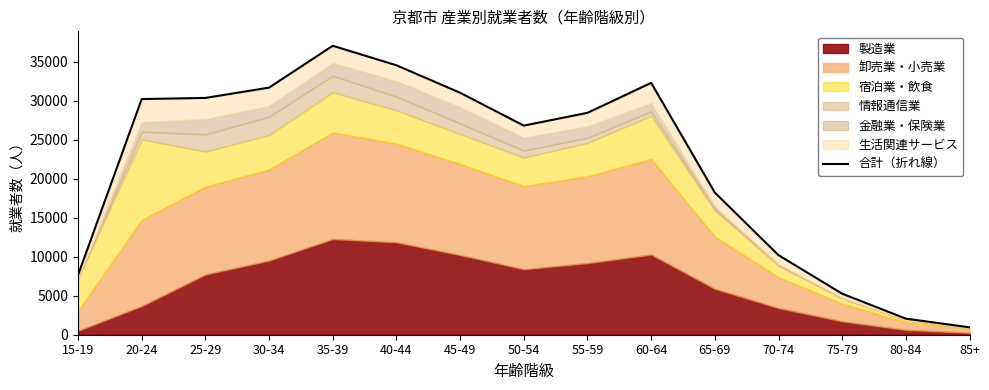

Which label corresponds to the largest value in the chart?

35-39